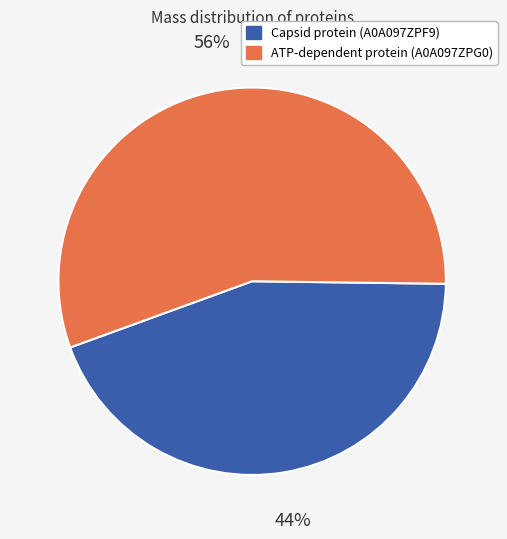

Is it true that Capsid protein (A0A097ZPF9) is 44% of the pie?

True